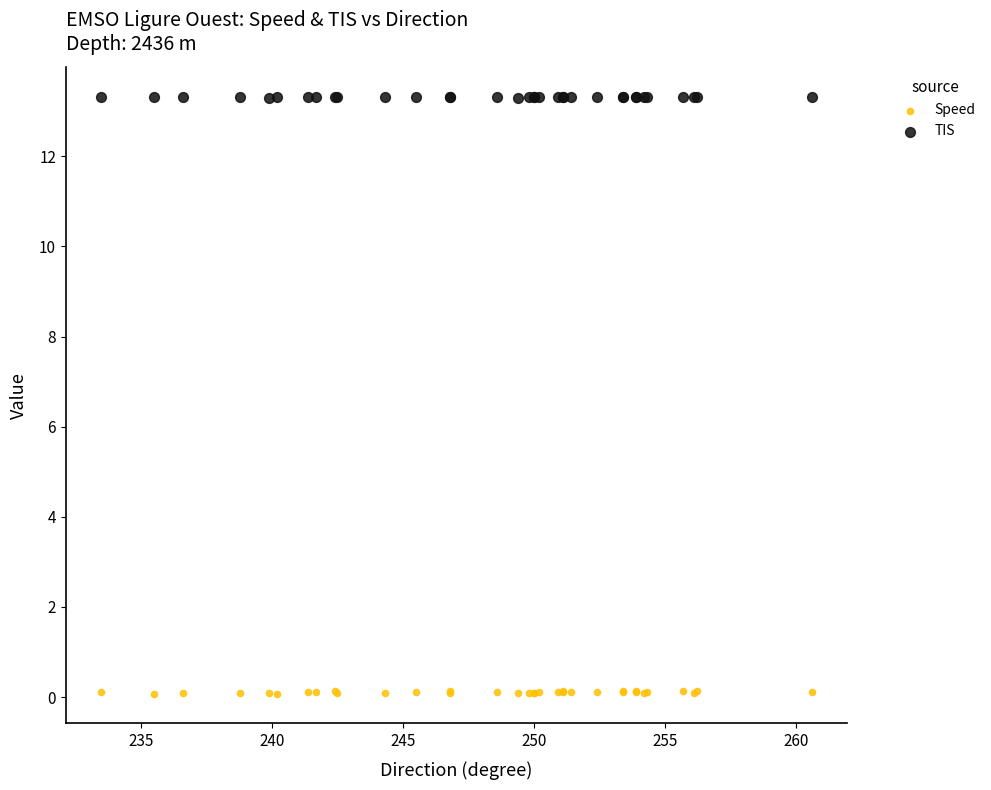

Which series reaches the maximum Y coordinate?

TIS